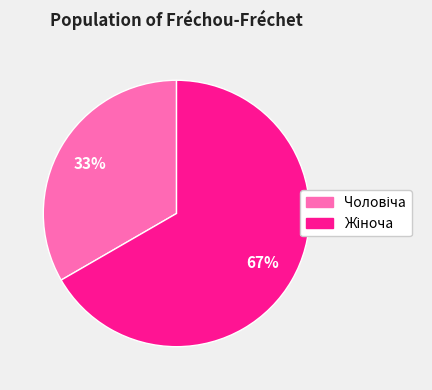

Does any single category account for the majority?

Yes